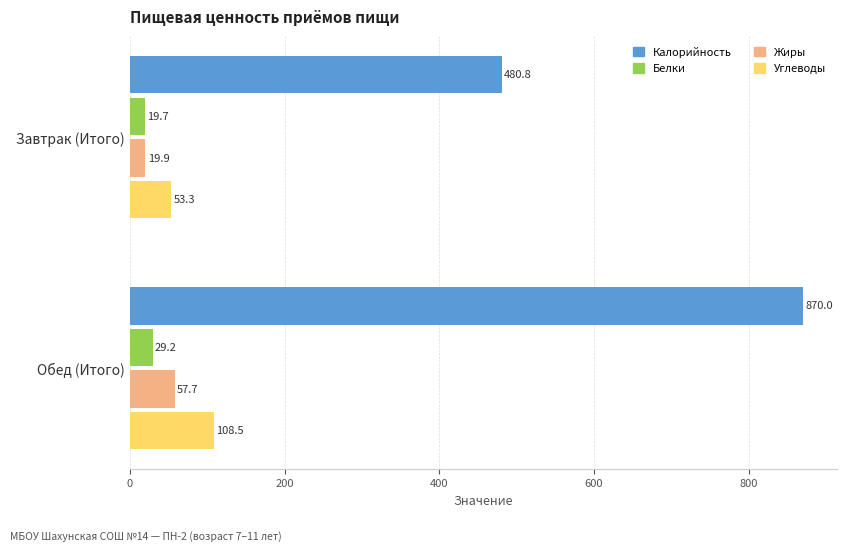

Rank the categories by Жиры value from highest to lowest.

Обед (Итого), Завтрак (Итого)